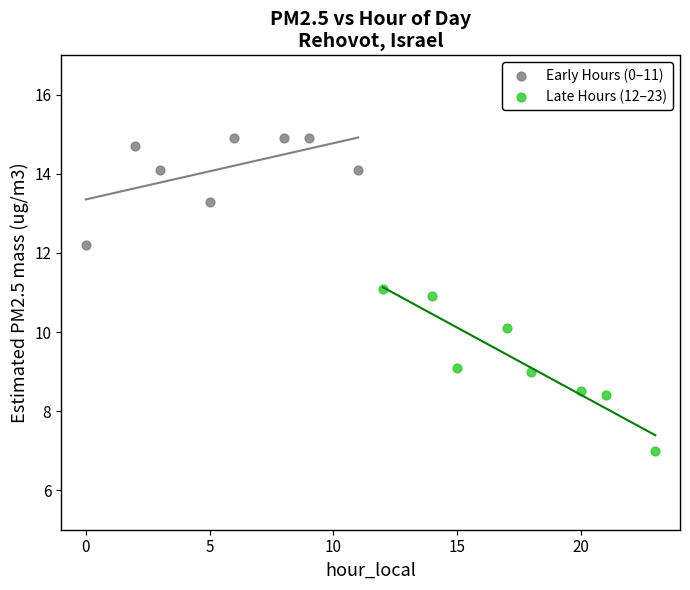

What are all the series names shown in the legend?

Early Hours (0–11), Late Hours (12–23)